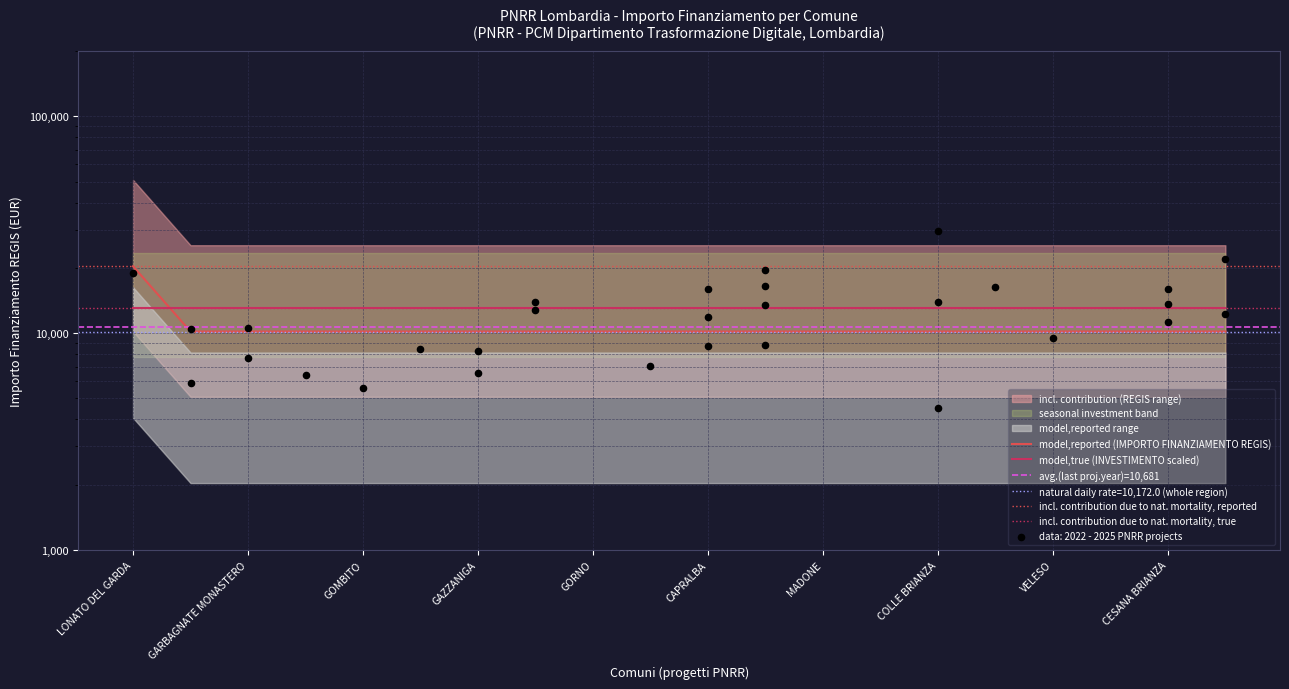

Between FIESCO and CESANA BRIANZA, which is larger?

FIESCO